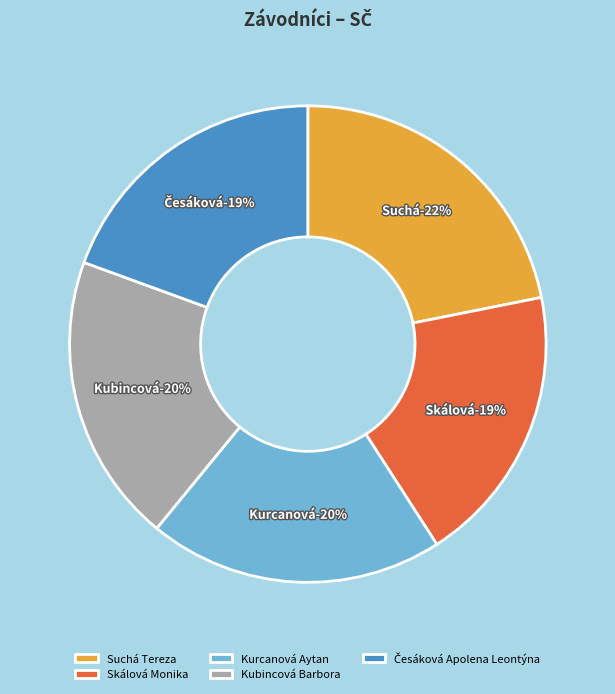

Is it true that Kubincová Barbora is 20% of the pie?

True